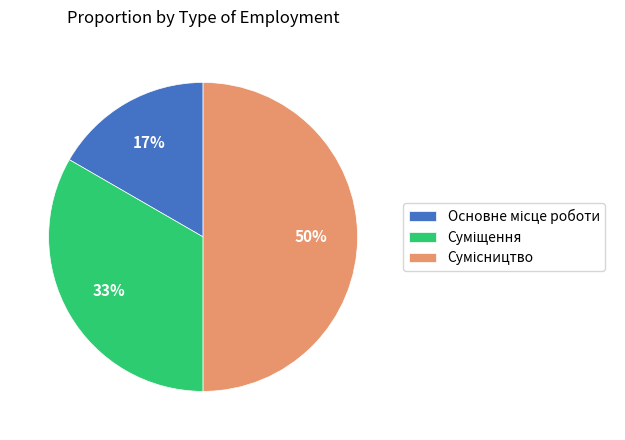

To the nearest percent, what is the average slice percentage?

33%